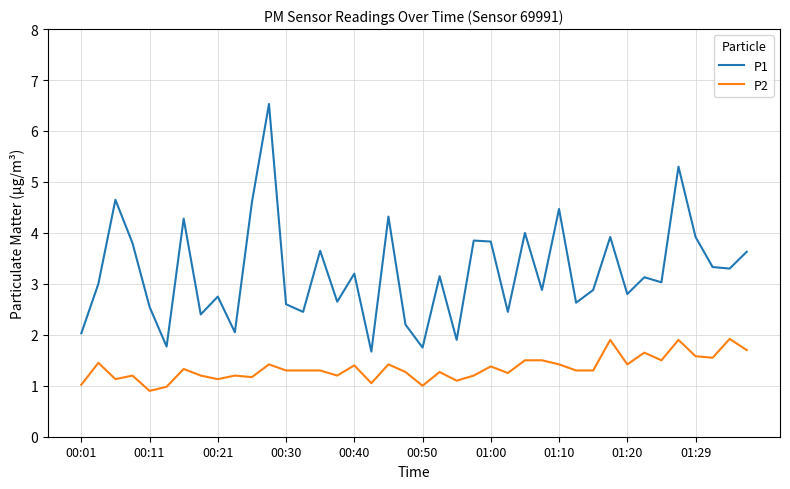

Does the chart have visible grid lines?

Yes